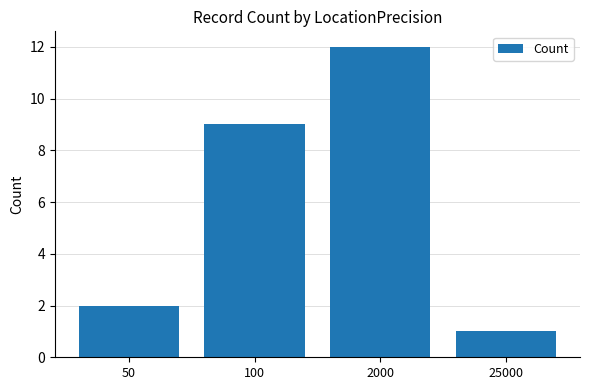

Reading left to right, transcribe all the data shown in this chart.

50=2	100=9	2000=12	25000=1